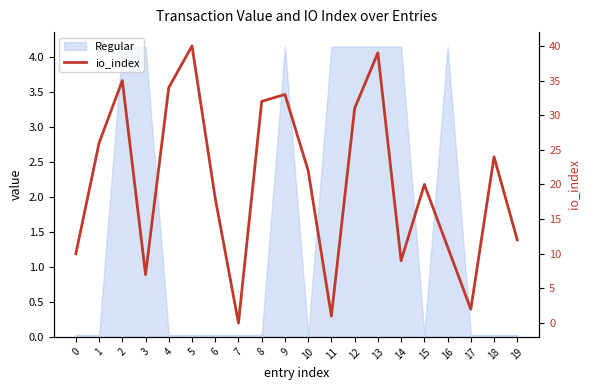

Rank the categories by value from lowest to highest.

7, 11, 17, 3, 14, 0, 16, 19, 6, 15, 10, 18, 1, 12, 8, 9, 4, 2, 13, 5